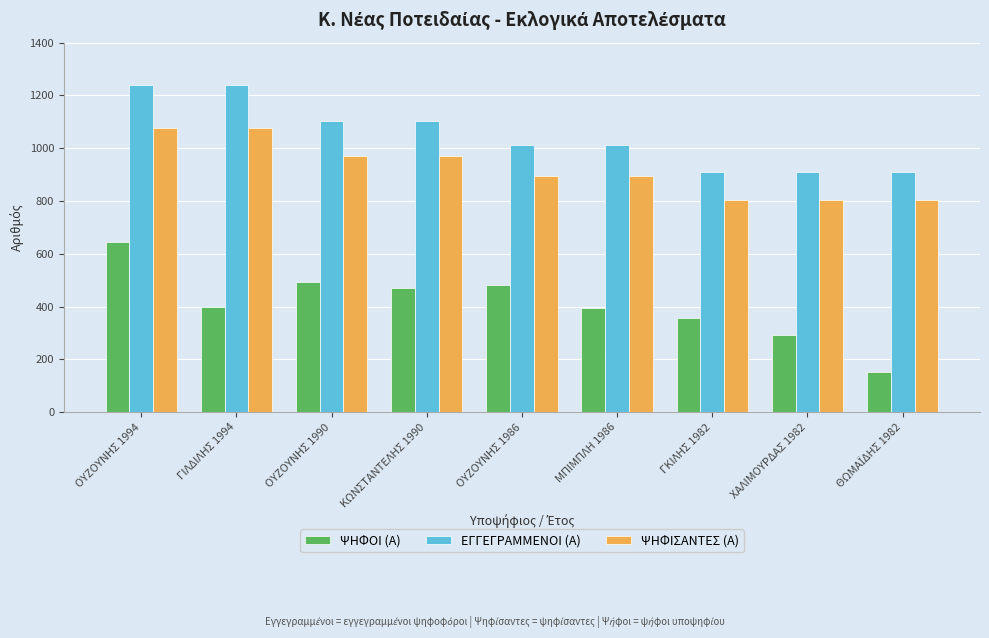

What is the difference between the highest and lowest values at ΚΩΝΣΤΑΝΤΕΛΗΣ 1990?

634